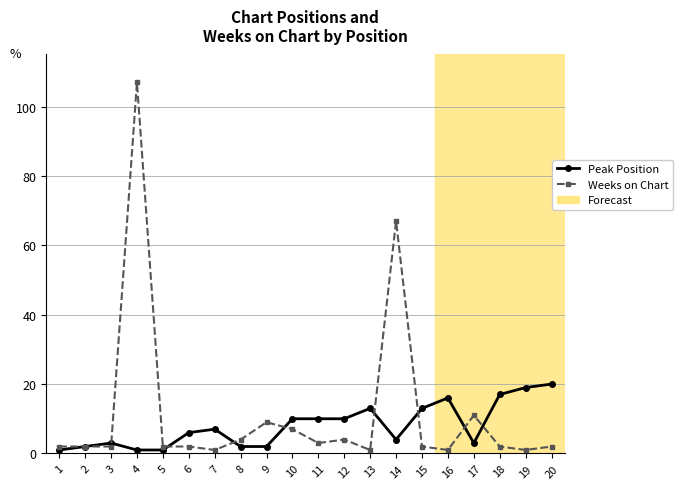

Rank the series at 4 from highest to lowest value.

Weeks on Chart, Peak Position